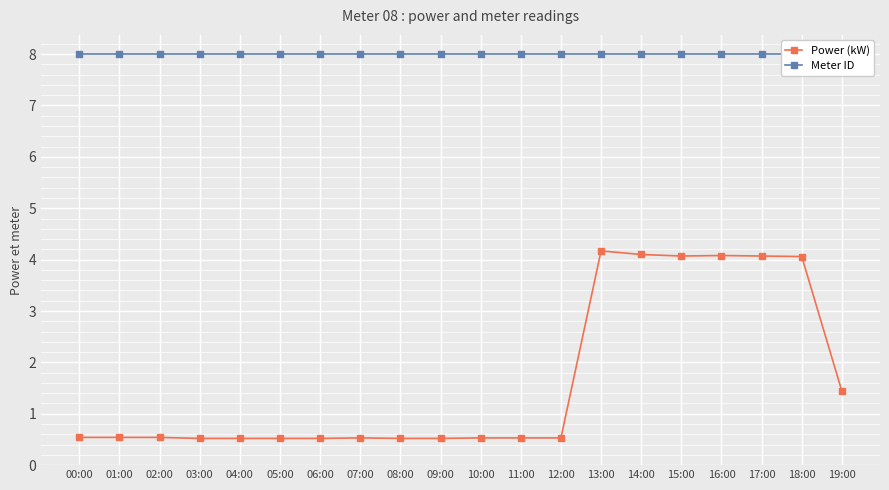

Rank the series by their maximum value, from highest to lowest.

Meter ID, Power (kW)